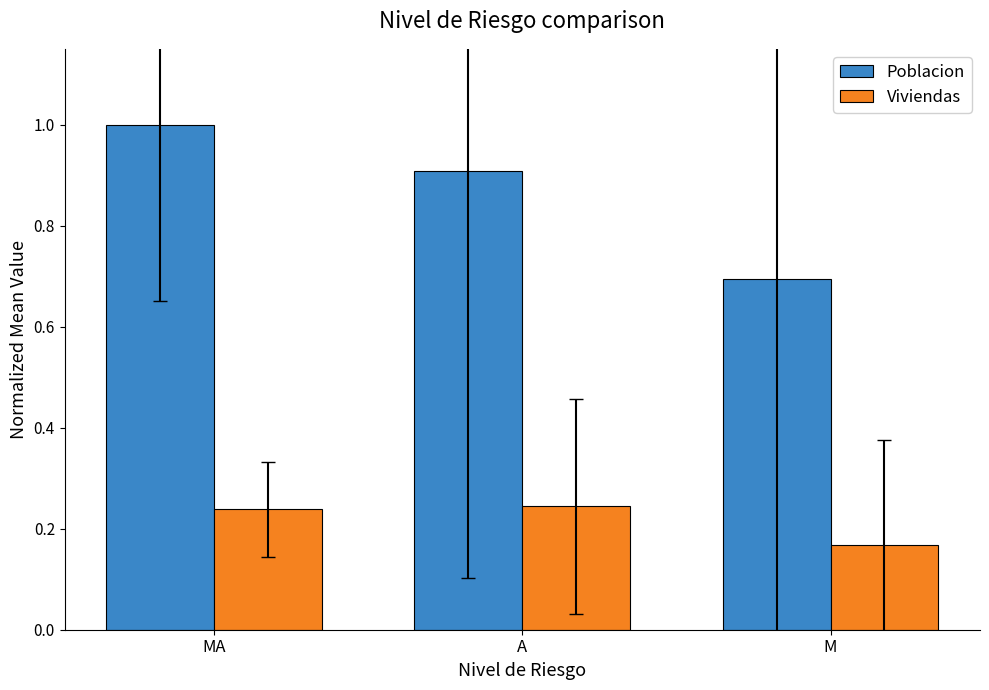

Which series has the widest spread of values?

Poblacion